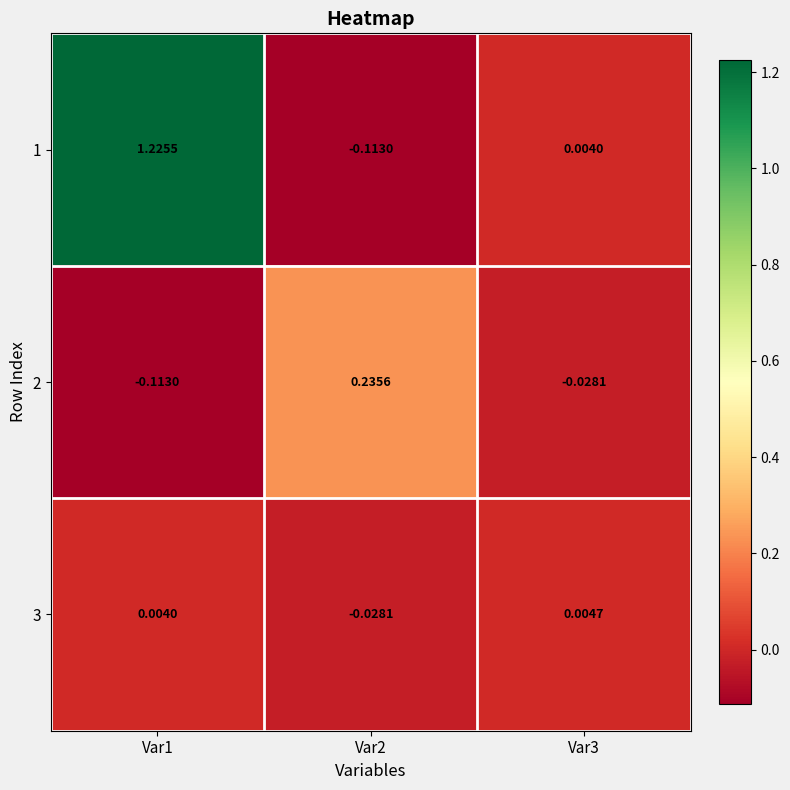

Which series has the widest spread of values?

1